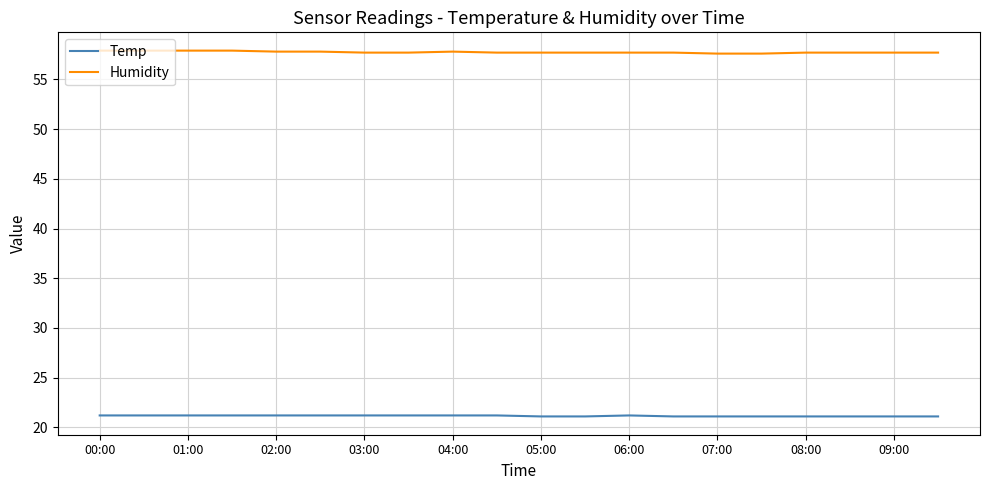

What is the minimum value shown in the chart?

21.1